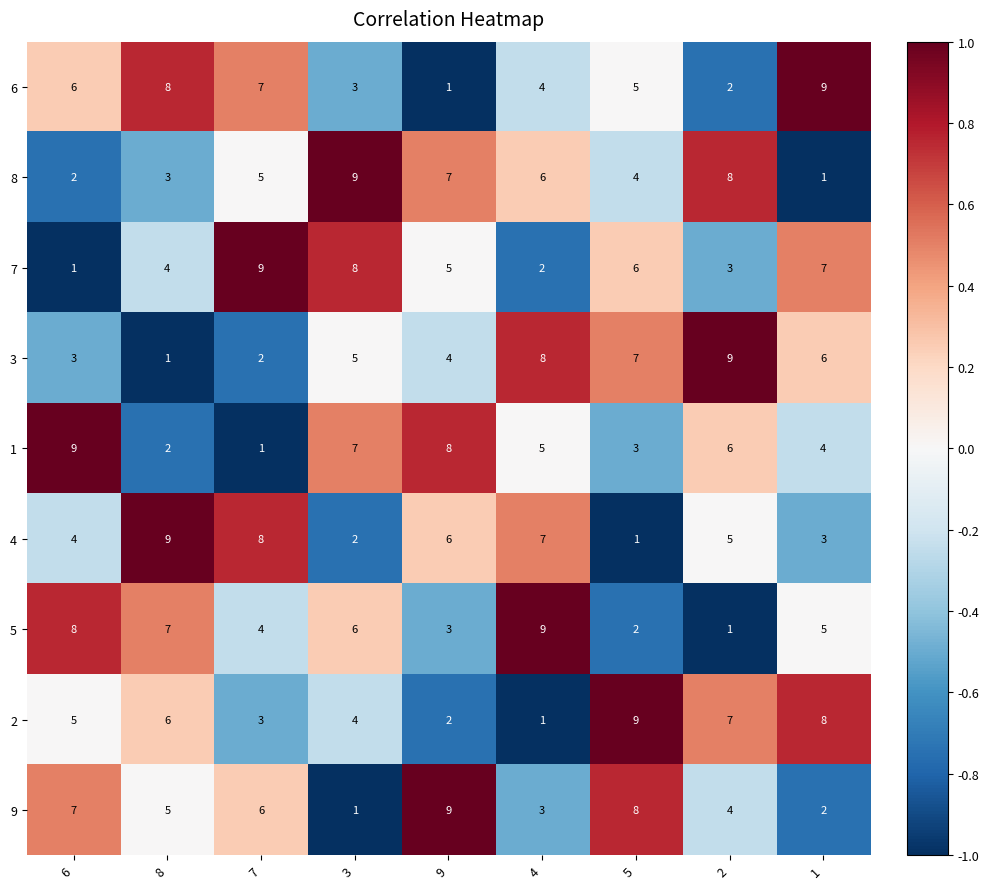

The value of 2 at 2 is 7. True or false?

True